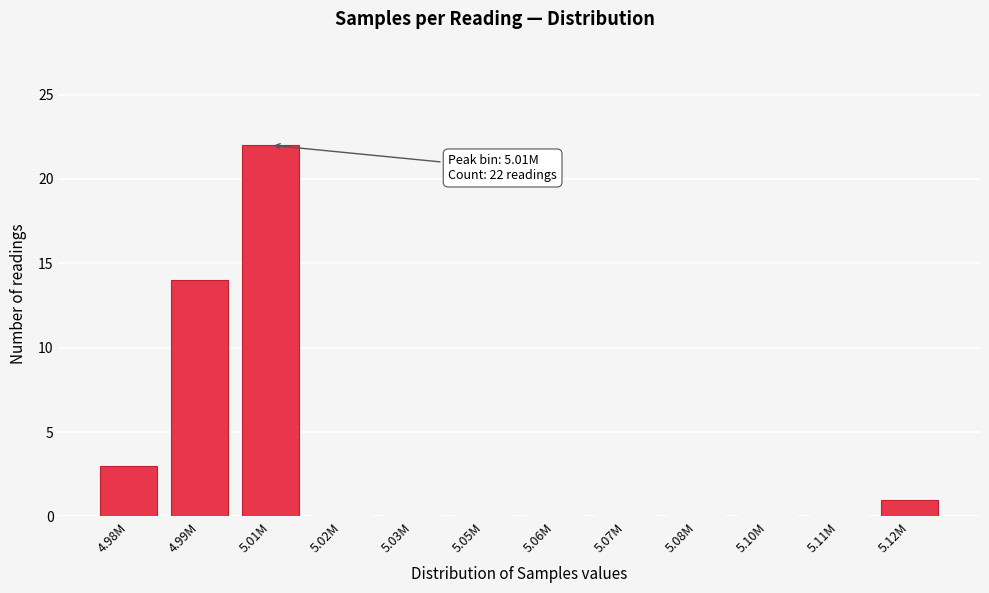

Reading left to right, what are all the values shown in this chart?

4.98M=3	4.99M=14	5.01M=22	5.02M=0	5.03M=0	5.05M=0	5.06M=0	5.07M=0	5.08M=0	5.10M=0	5.11M=0	5.12M=1